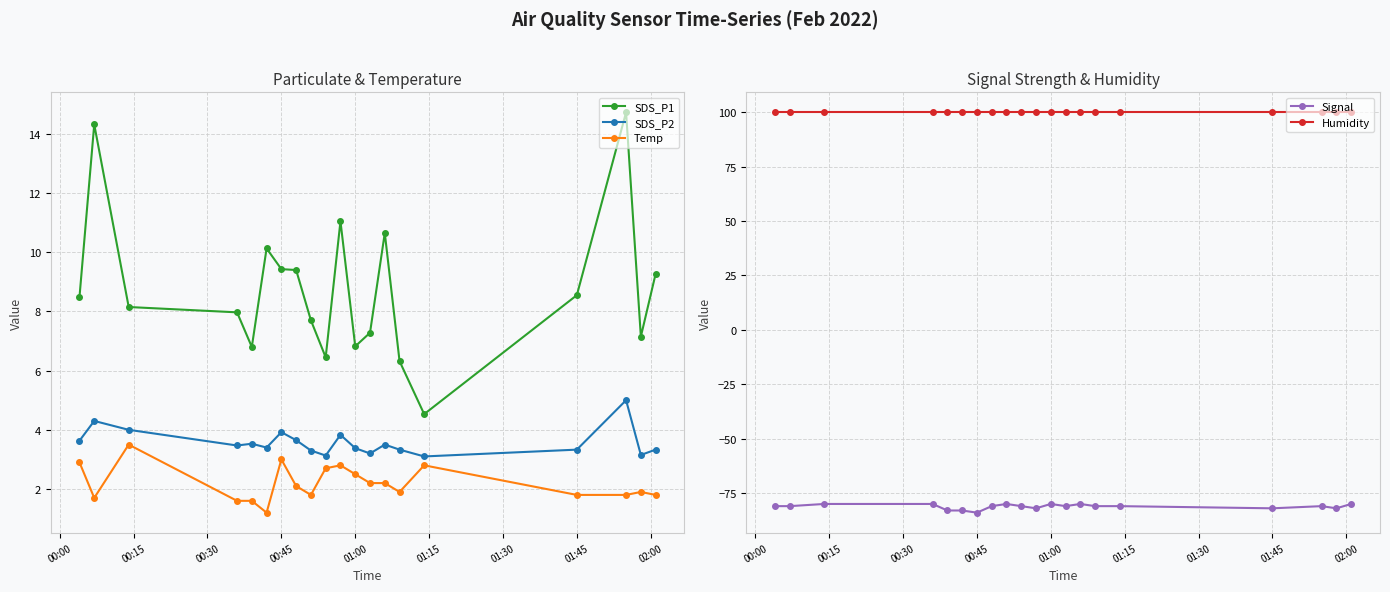

What is the maximum value for Signal?

-80.0